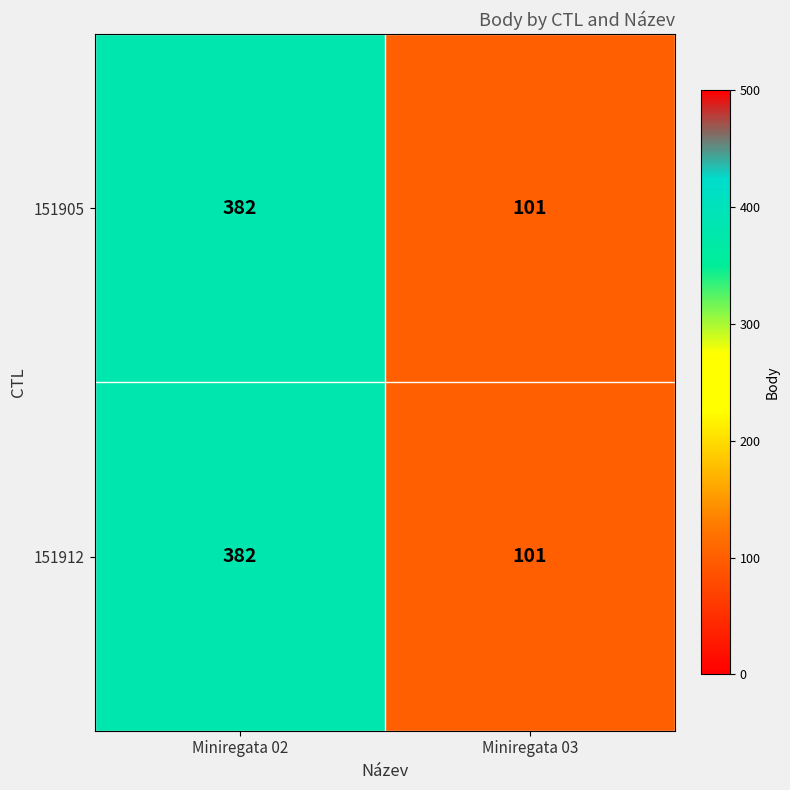

What is the sum of all 151912 values?

483